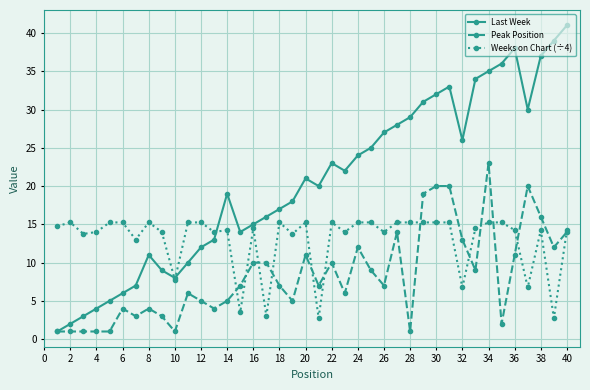

What is the value of the Peak Position point at the 14th from the left?

5.0